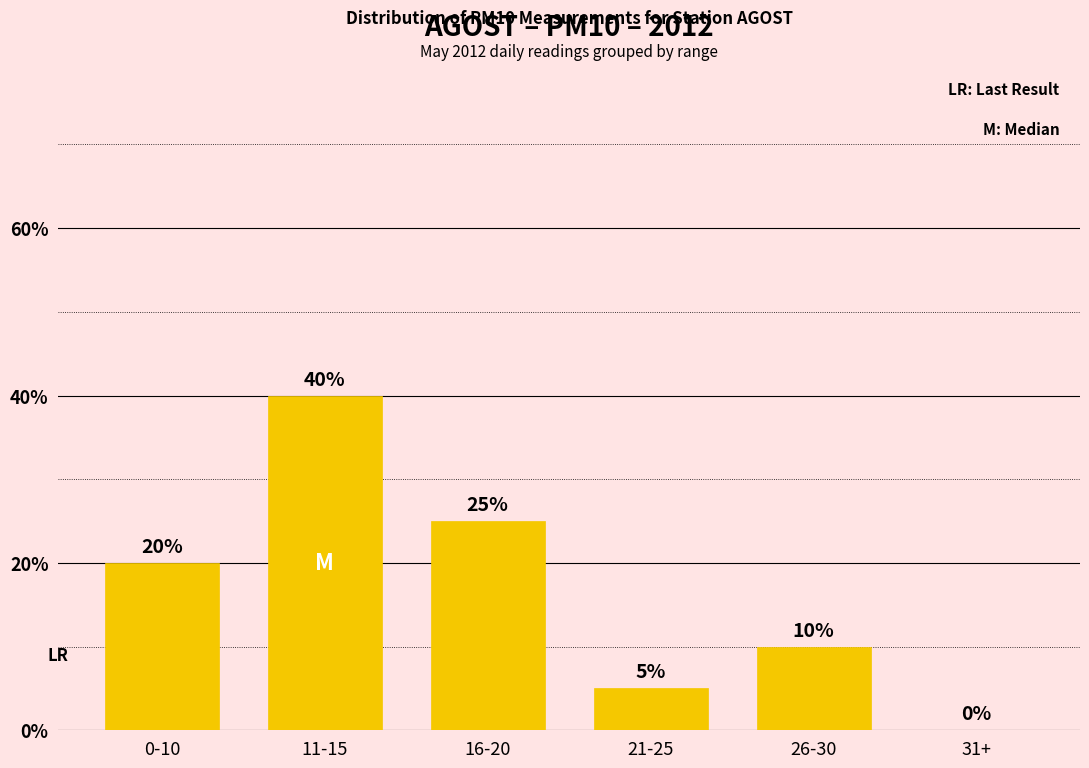

What is the change in value from 0-10 to 16-20?

+5